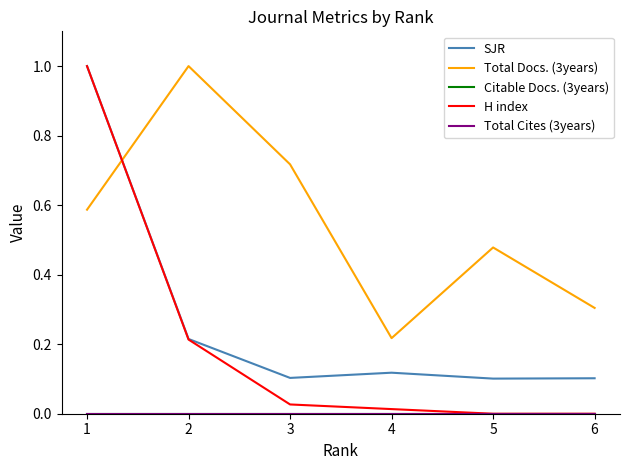

Is the value of SJR at 5 greater than the value of H index at 2?

No